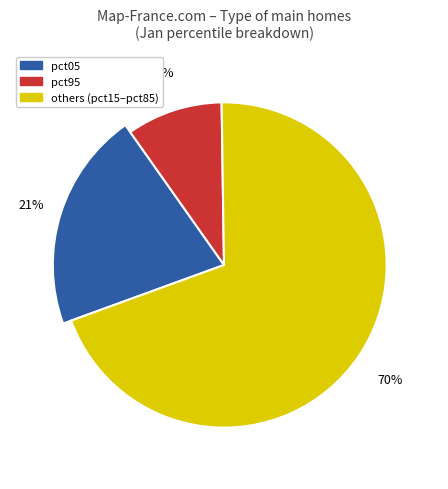

True or false: pct95 accounts for 10% of the total.

True